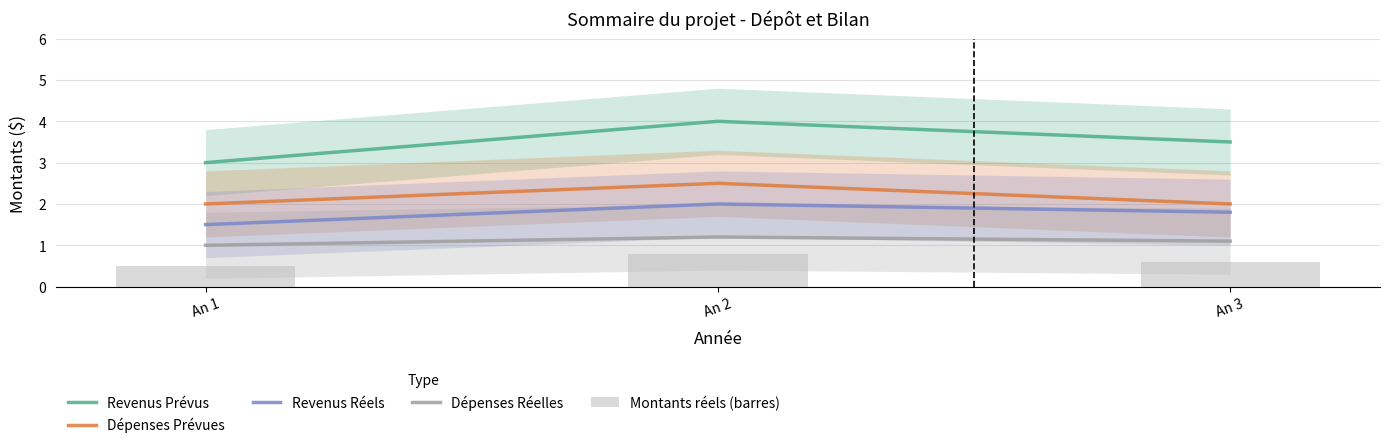

Is it true that Dépenses Réelles equals 0.3 at An 1?

False